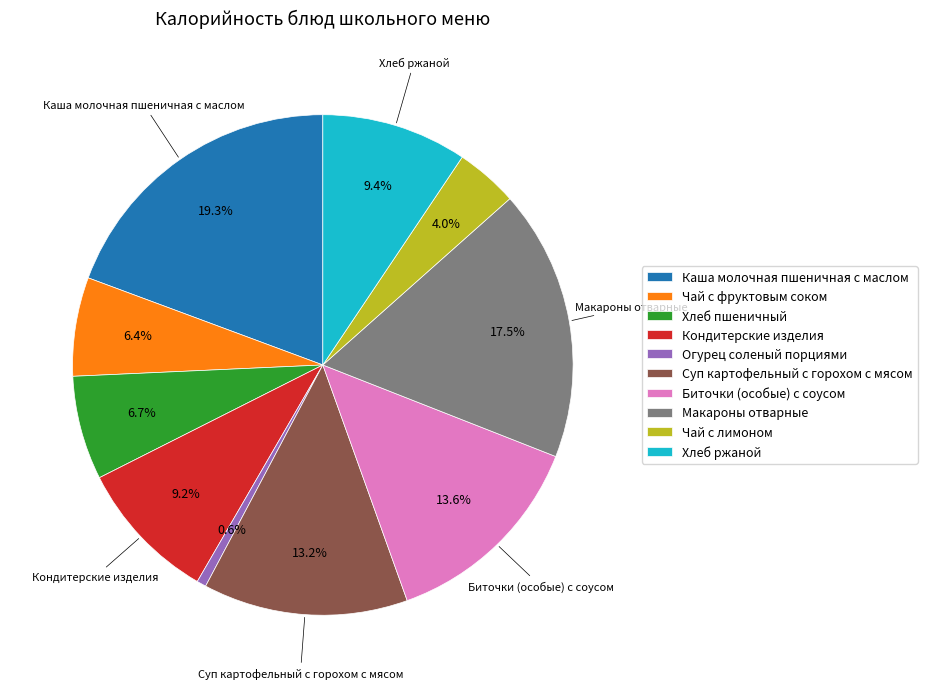

Do Кондитерские изделия and Суп картофельный с горохом с мясом together represent more than half of the pie?

No